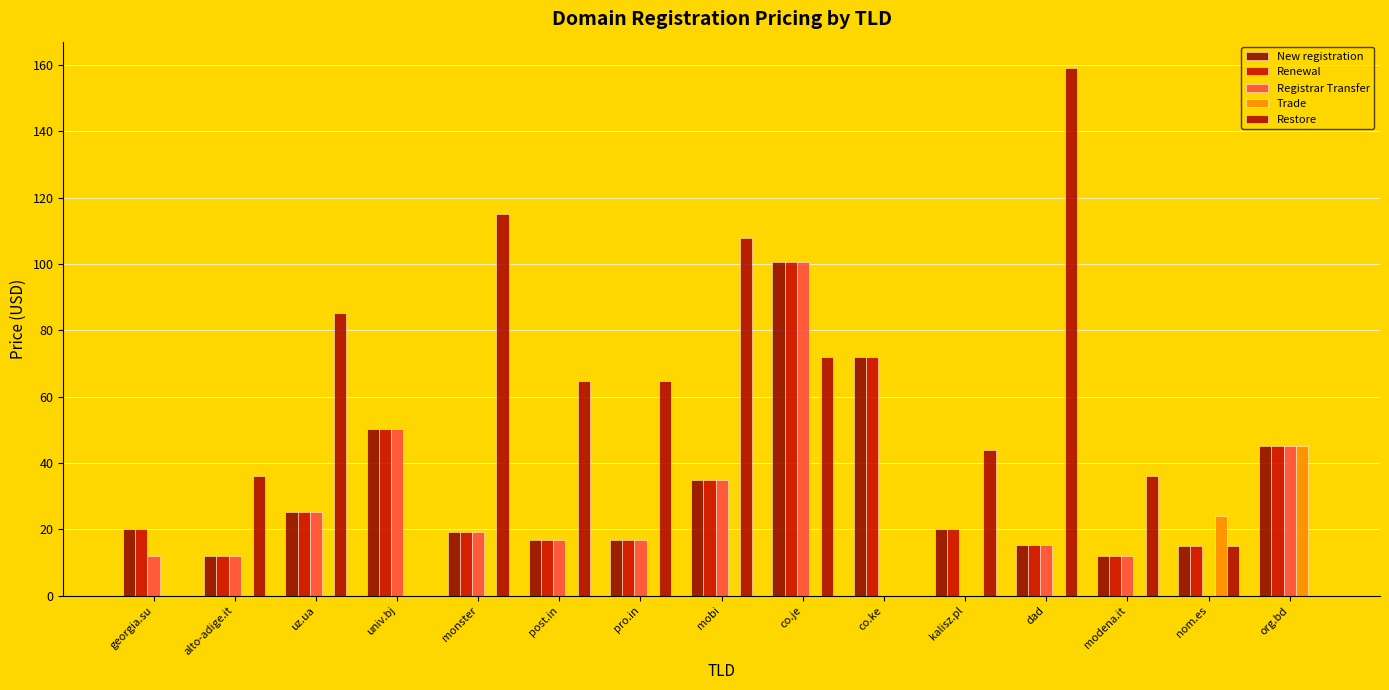

The value of Restore at alto-adige.it is 36.0. True or false?

True